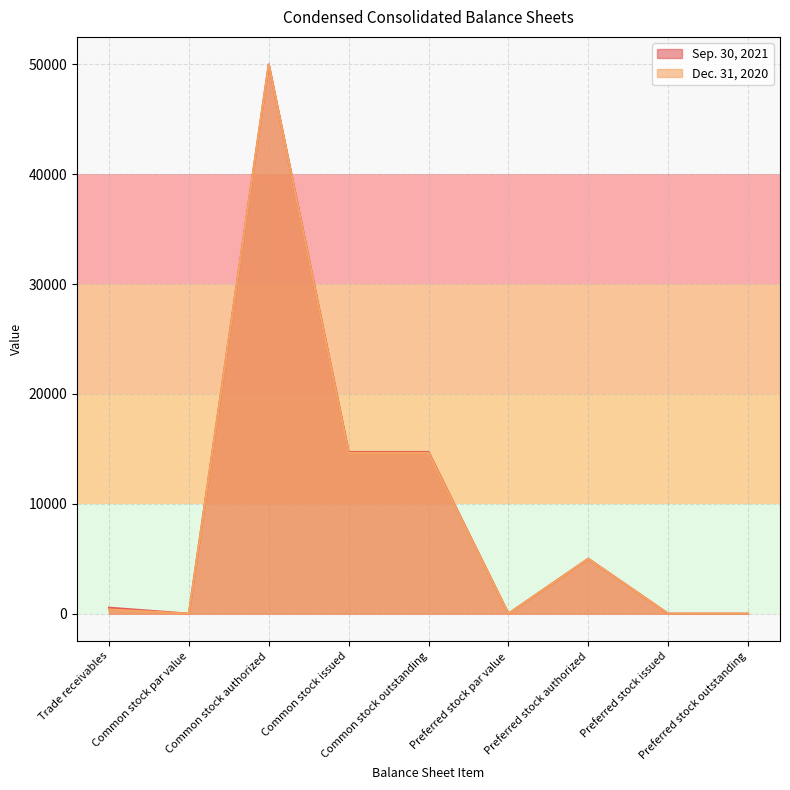

What is the label of the 8th point from the right?

Common stock par value